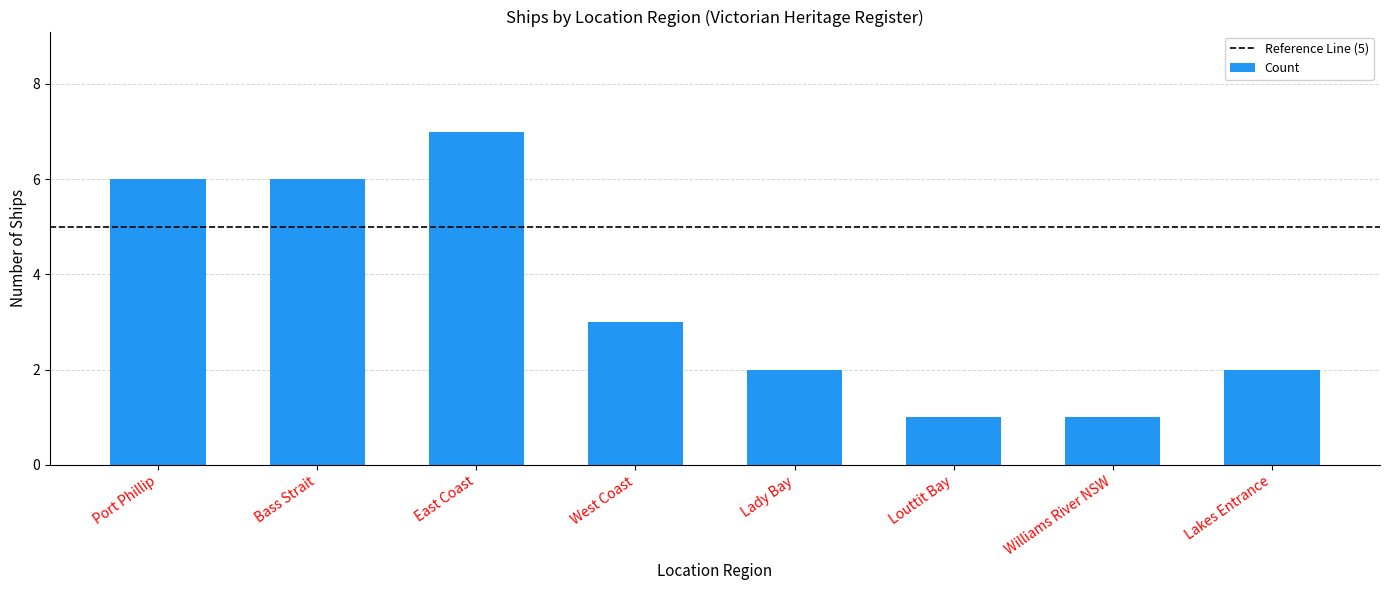

At which label does the data first exceed 3?

Port Phillip